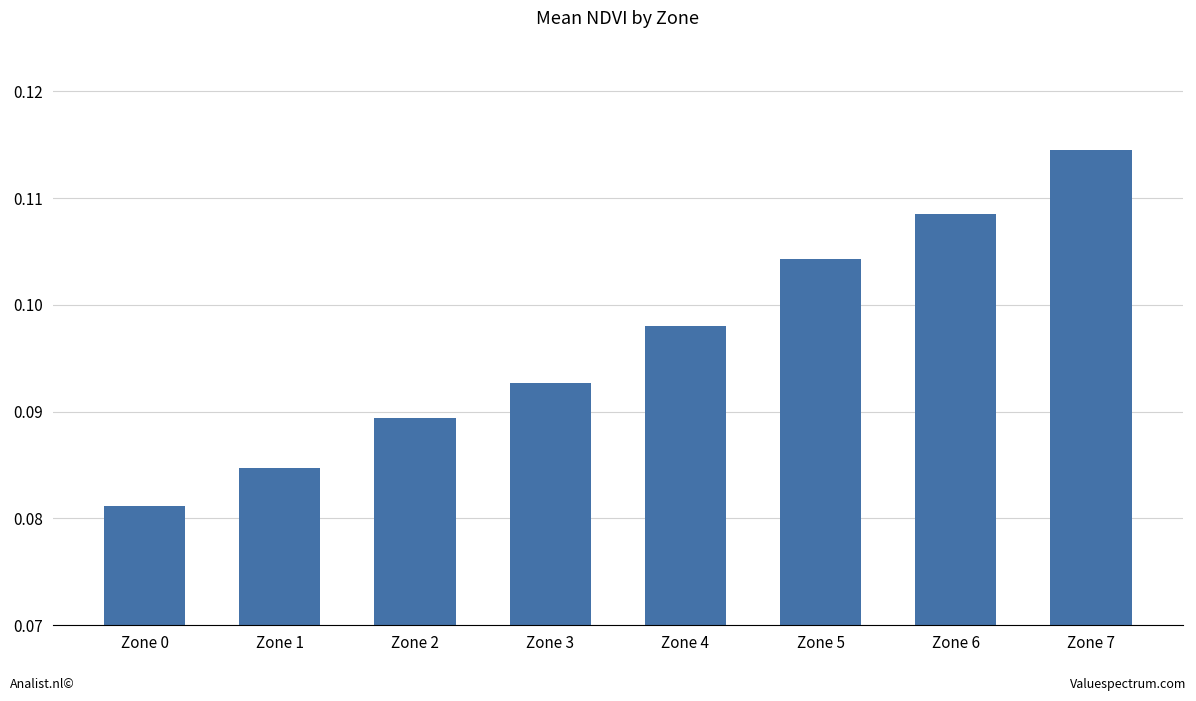

What is the sum of the values at Zone 5 and Zone 2?

0.2